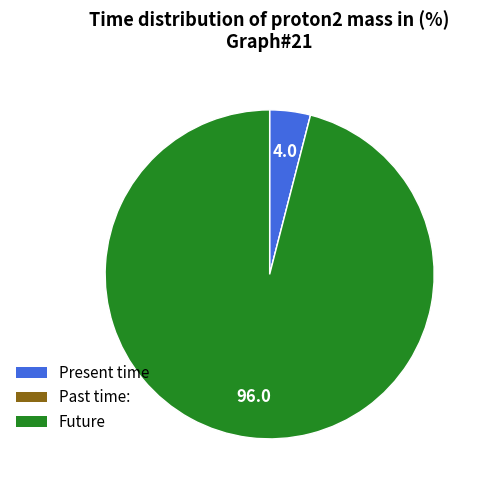

What is the largest slice in the pie chart?

Future